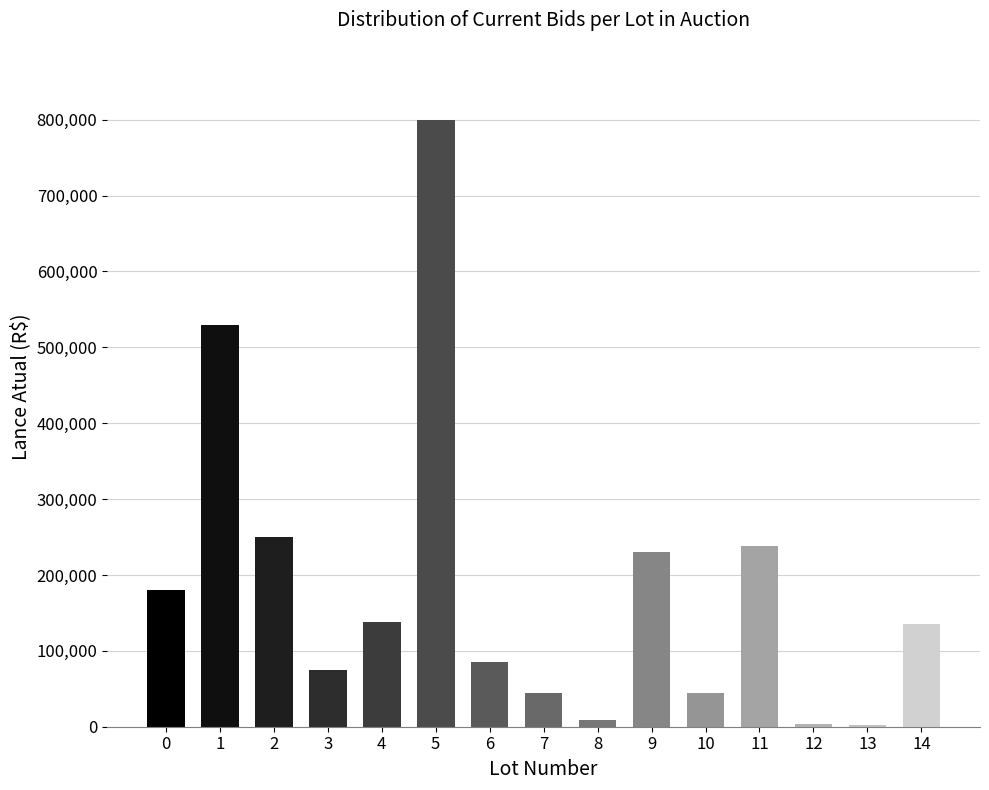

What is the difference between the values at 4 and 3?

63000